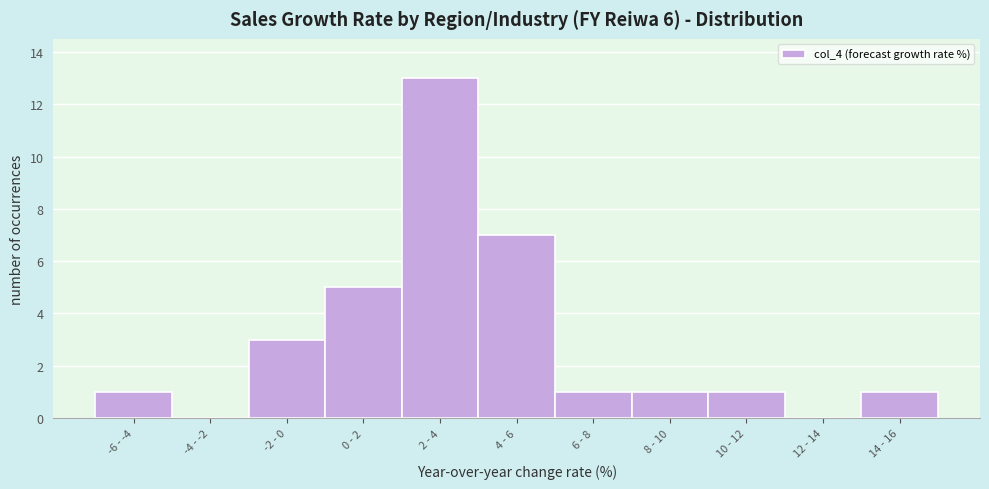

Reading left to right, list all the values displayed in this chart.

-6 - -4=1	-4 - -2=0	-2 - 0=3	0 - 2=5	2 - 4=13	4 - 6=7	6 - 8=1	8 - 10=1	10 - 12=1	12 - 14=0	14 - 16=1